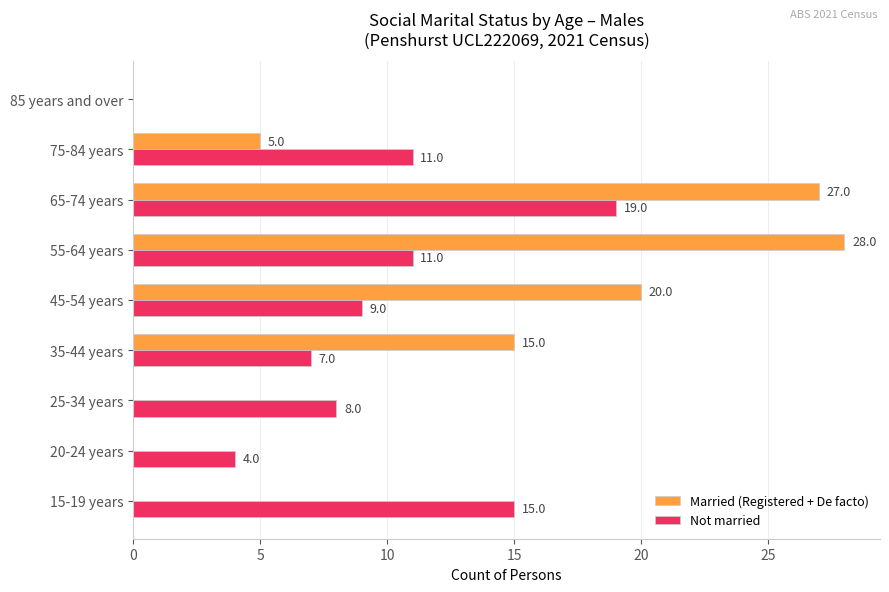

Is it true that Married (Registered + De facto) equals 14 at 25-34 years?

False